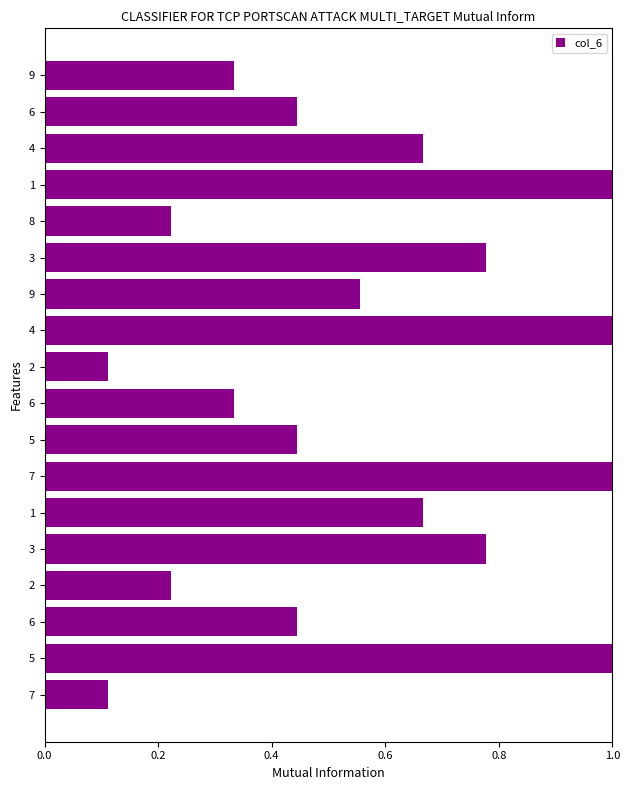

How many values are between 0 and 1?

18